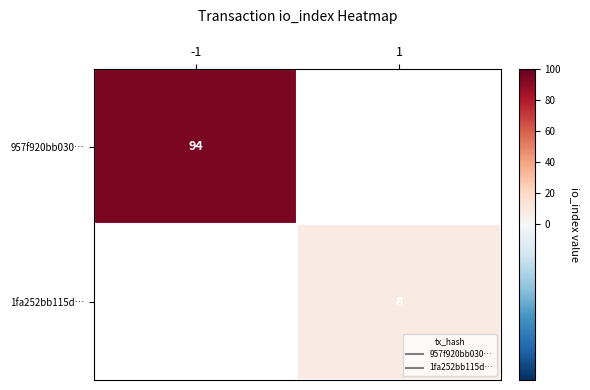

At how many categories does at least one series exceed 31?

1